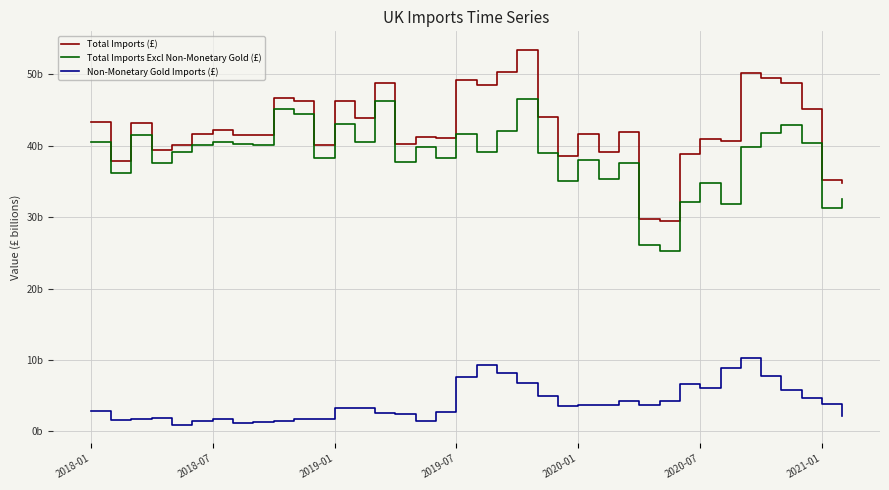

True or false: Non-Monetary Gold Imports (£) and Total Imports (£) intersect in this chart.

False